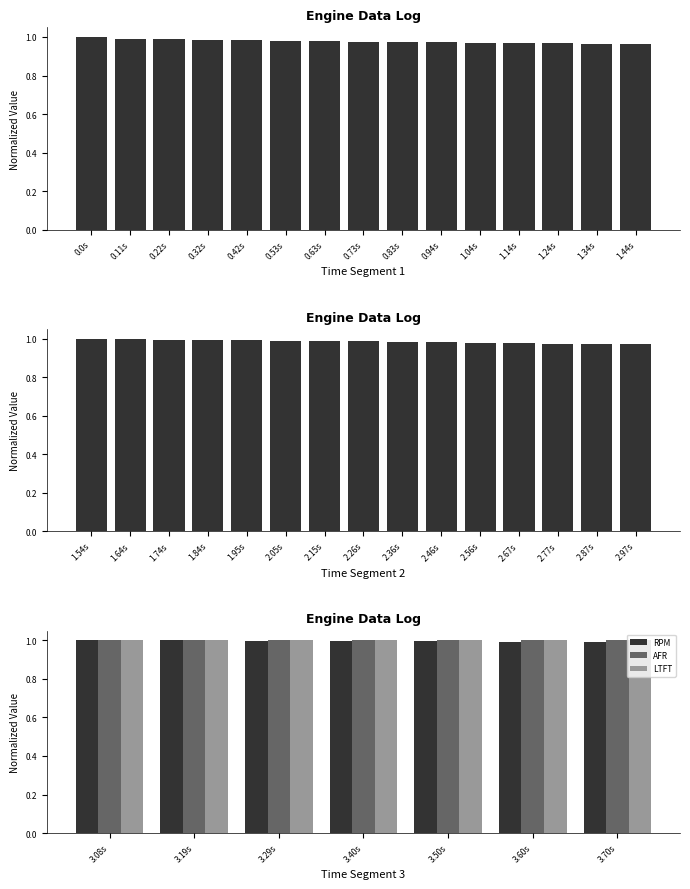

List the series in order of their peak value, lowest first.

RPM, AFR, LTFT